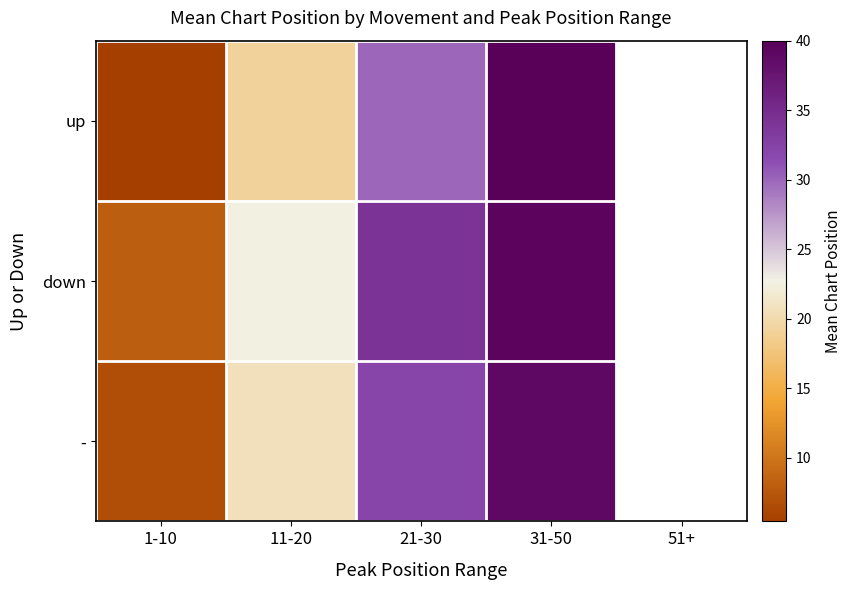

How many data points in - are above 32?

2